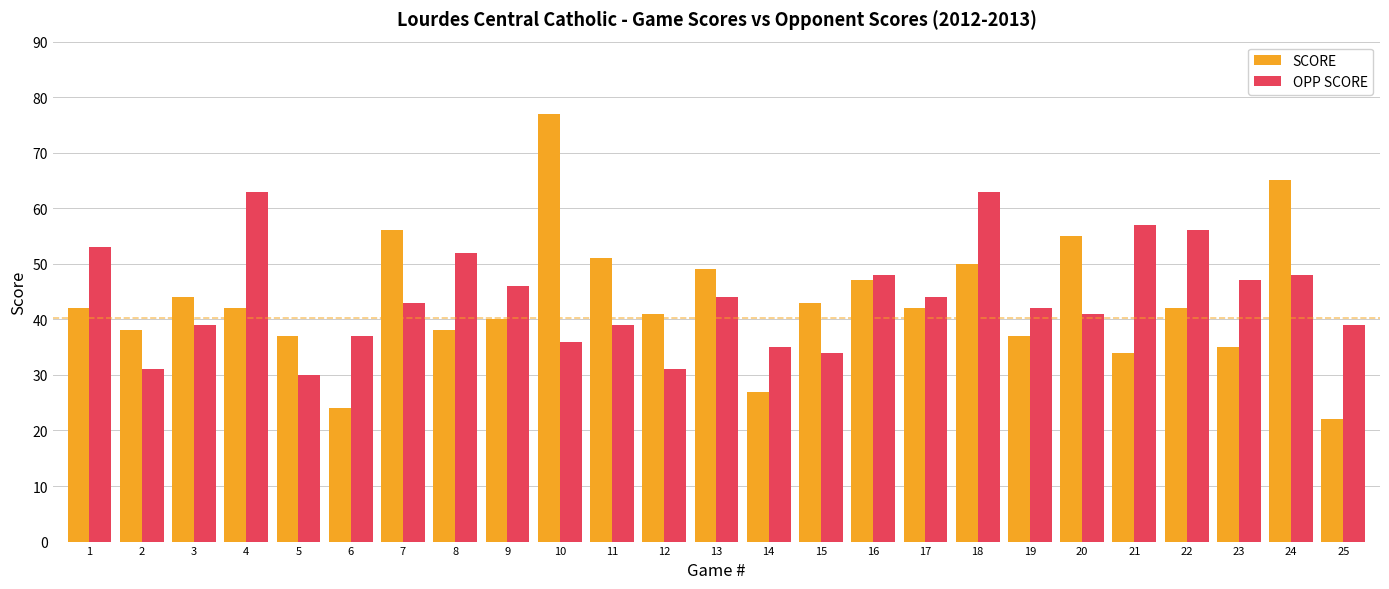

Is the value of OPP SCORE at 1 greater than the value of SCORE at 9?

Yes